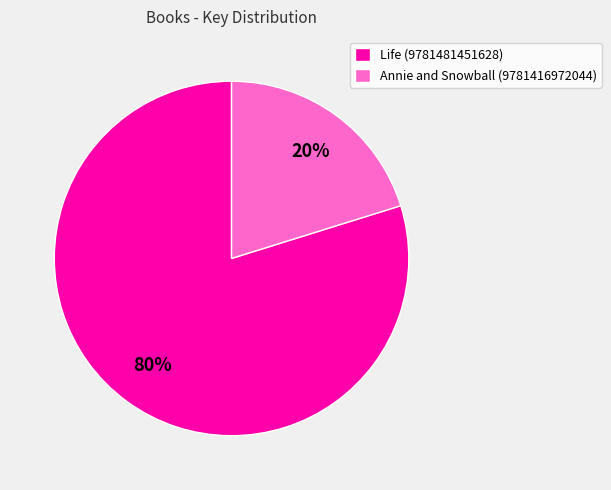

Which slice is the largest?

Life (9781481451628)